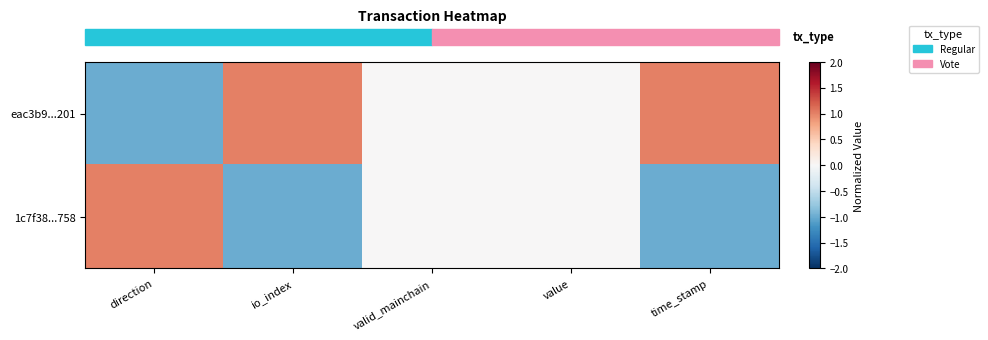

Between direction and io_index, which is larger?

io_index